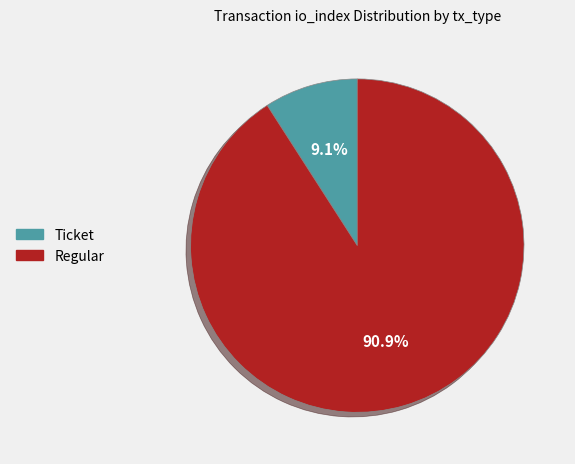

Which category has the biggest portion of the pie?

Regular